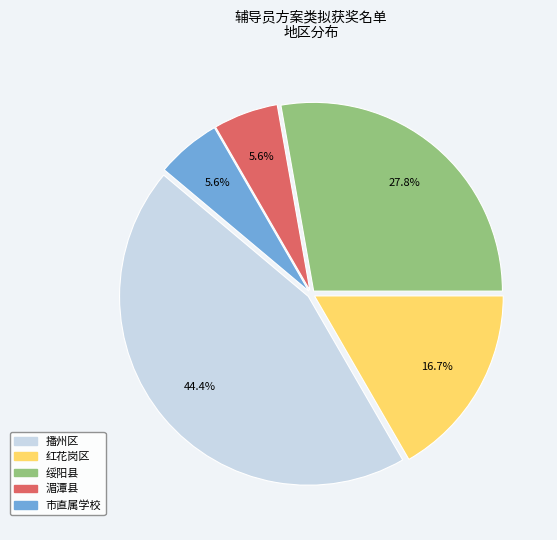

Does any single category account for the majority?

No